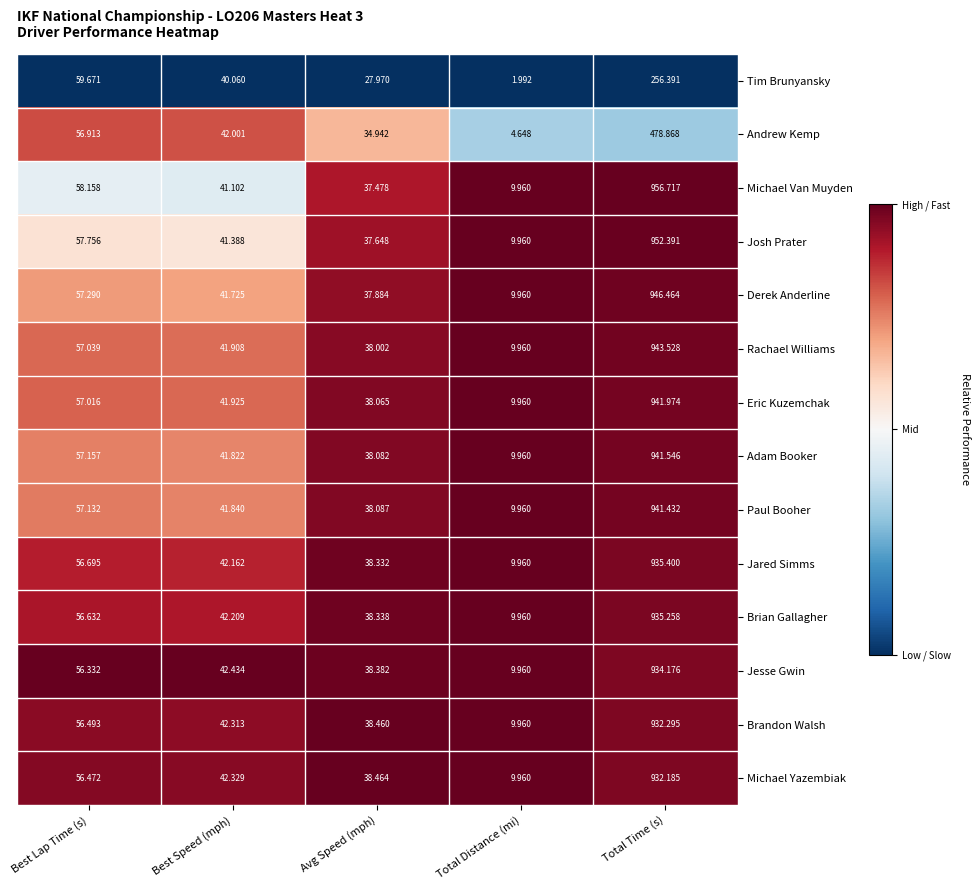

At which category does the chart reach its peak across all series?

Total Time (s)